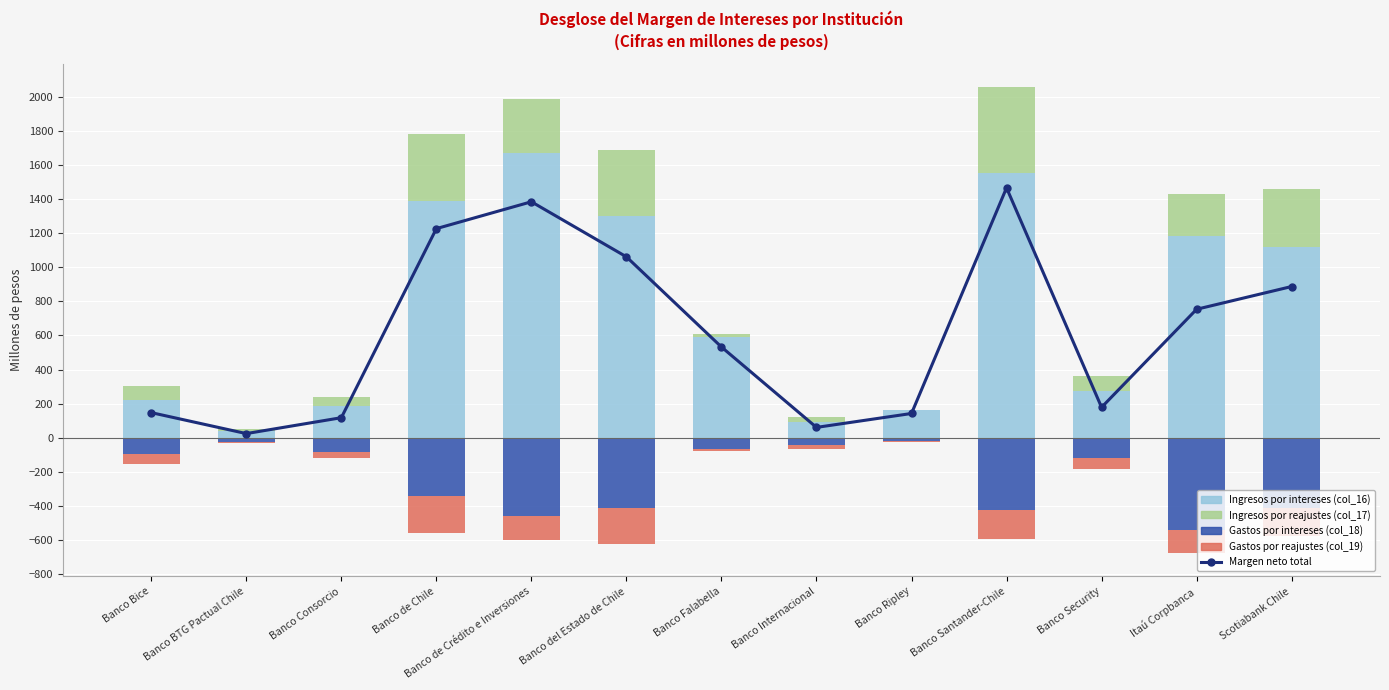

Reading left to right, what are all the values shown in this chart?

Margen neto total: Banco Bice=148.1	Banco BTG Pactual Chile=25.2	Banco Consorcio=118.4	Banco de Chile=1226.1	Banco de Crédito e Inversiones=1383.5	Banco del Estado de Chile=1060.9	Banco Falabella=532.6	Banco Internacional=61.5	Banco Ripley=143.1	Banco Santander-Chile=1465.1	Banco Security=179.2	Itaú Corpbanca=753.6	Scotiabank Chile=886.9
Ingresos por intereses (col_16): Banco Bice=223.5	Banco BTG Pactual Chile=43.1	Banco Consorcio=186.1	Banco de Chile=1387.9	Banco de Crédito e Inversiones=1671.0	Banco del Estado de Chile=1300.5	Banco Falabella=591.5	Banco Internacional=91.5	Banco Ripley=165.0	Banco Santander-Chile=1554.2	Banco Security=276.1	Itaú Corpbanca=1184.9	Scotiabank Chile=1120.2
Ingresos por reajustes (col_17): Banco Bice=79.2	Banco BTG Pactual Chile=10.6	Banco Consorcio=52.4	Banco de Chile=395.5	Banco de Crédito e Inversiones=312.9	Banco del Estado de Chile=384.6	Banco Falabella=17.8	Banco Internacional=33.8	Banco Ripley=1.3	Banco Santander-Chile=501.3	Banco Security=85.1	Itaú Corpbanca=243.7	Scotiabank Chile=339.5
Gastos por intereses (col_18): Banco Bice=-94.8	Banco BTG Pactual Chile=-22.4	Banco Consorcio=-84.8	Banco de Chile=-339.4	Banco de Crédito e Inversiones=-456.1	Banco del Estado de Chile=-413.3	Banco Falabella=-63.8	Banco Internacional=-44.4	Banco Ripley=-18.2	Banco Santander-Chile=-421.7	Banco Security=-118.0	Itaú Corpbanca=-537.0	Scotiabank Chile=-409.6
Gastos por reajustes (col_19): Banco Bice=-59.8	Banco BTG Pactual Chile=-6.0	Banco Consorcio=-35.3	Banco de Chile=-217.9	Banco de Crédito e Inversiones=-144.3	Banco del Estado de Chile=-210.9	Banco Falabella=-12.9	Banco Internacional=-19.3	Banco Ripley=-5.0	Banco Santander-Chile=-168.7	Banco Security=-63.9	Itaú Corpbanca=-138.0	Scotiabank Chile=-163.2